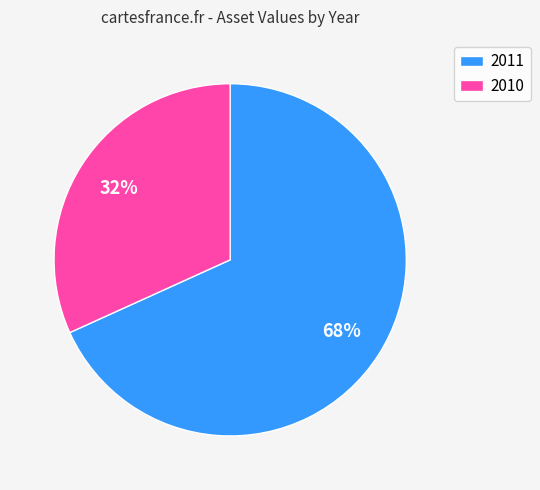

To the nearest percent, what is the difference between the largest and smallest slice percentages?

36%